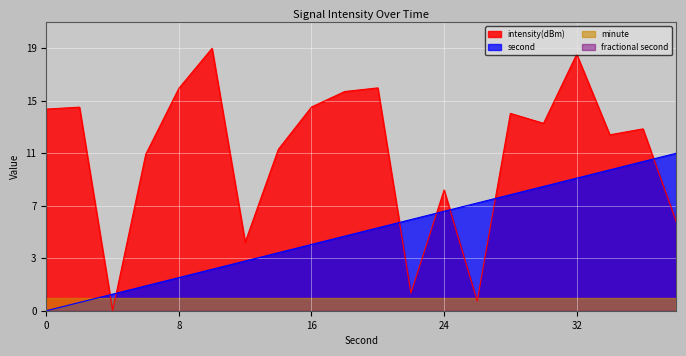

What is the highest value of the intensity(dBm) series?

19.6